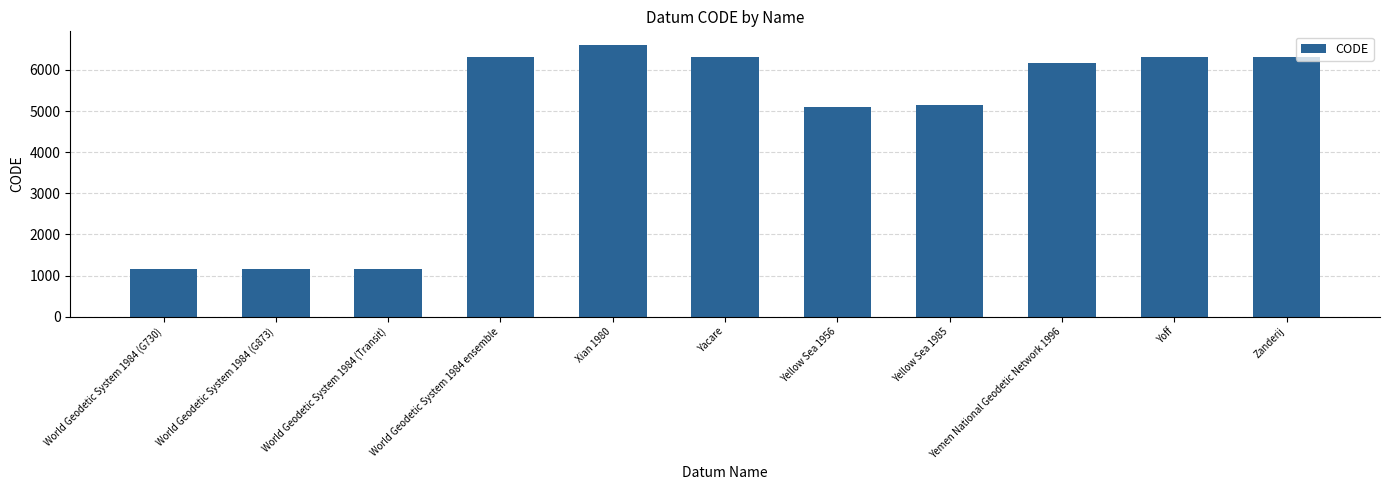

What is the difference between the values at Yoff and Xian 1980?

300